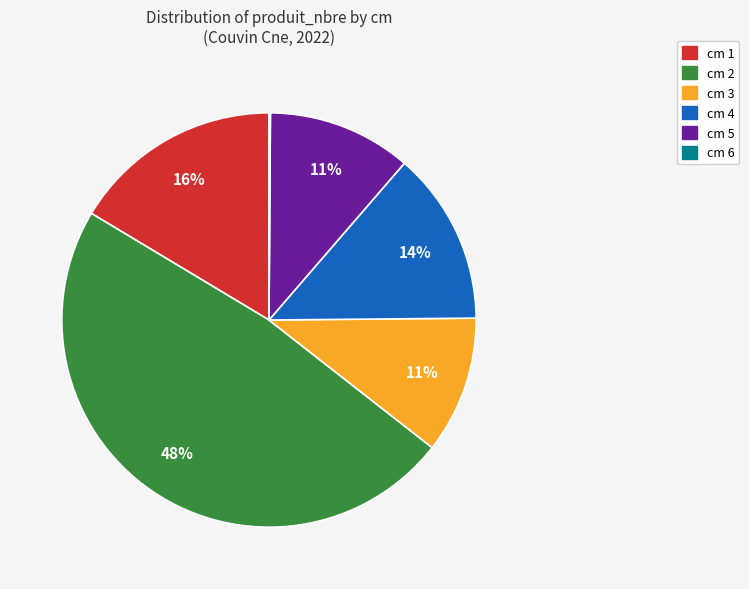

To the nearest percent, what is the average slice percentage?

17%